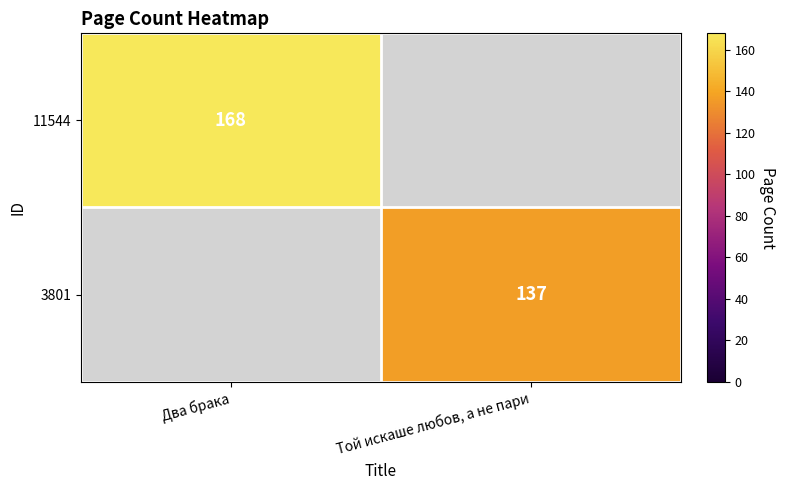

What is the total value across all series at Два брака?

168